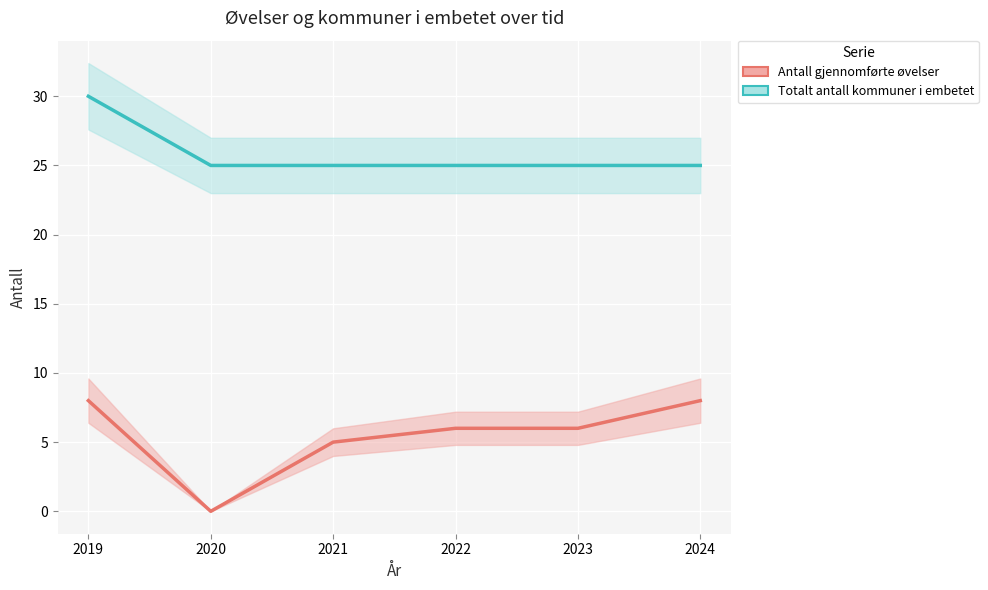

Is it true that Antall gjennomførte øvelser equals 8 at 2024?

True